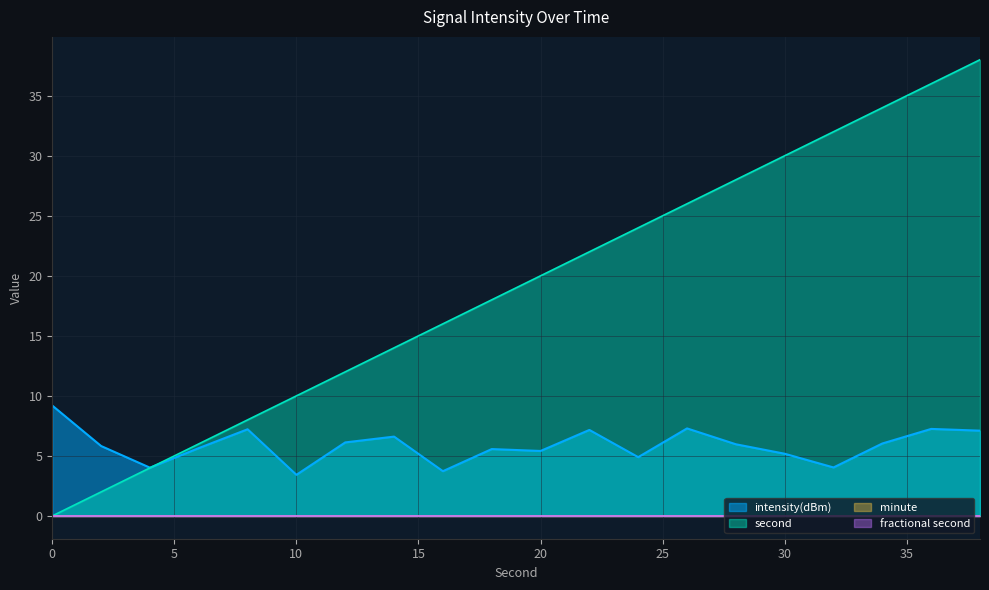

What is the difference between the maximum and second lowest values in the intensity(dBm) series?

5.5